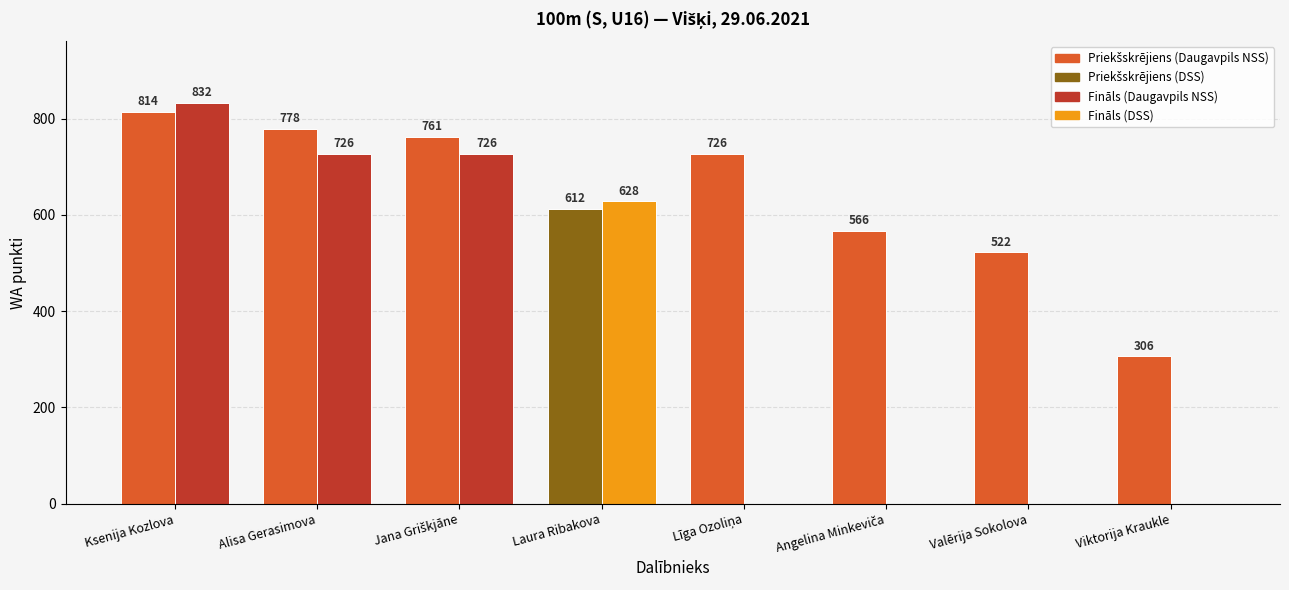

What is the greatest value displayed?

832